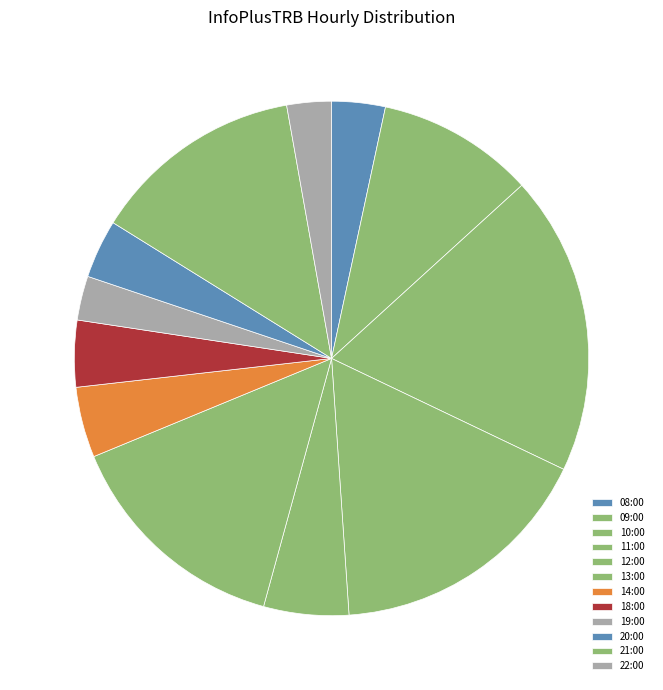

To the nearest percent, what portion does 11:00 represent?

17%